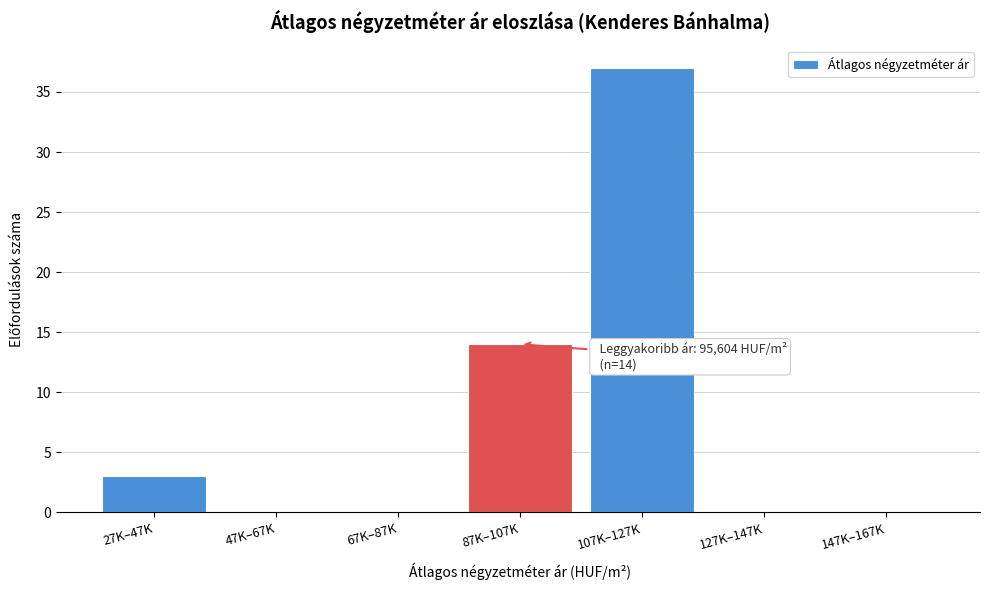

Reading right to left, list all the values displayed in this chart.

147K–167K=0	127K–147K=0	107K–127K=37	87K–107K=14	67K–87K=0	47K–67K=0	27K–47K=3